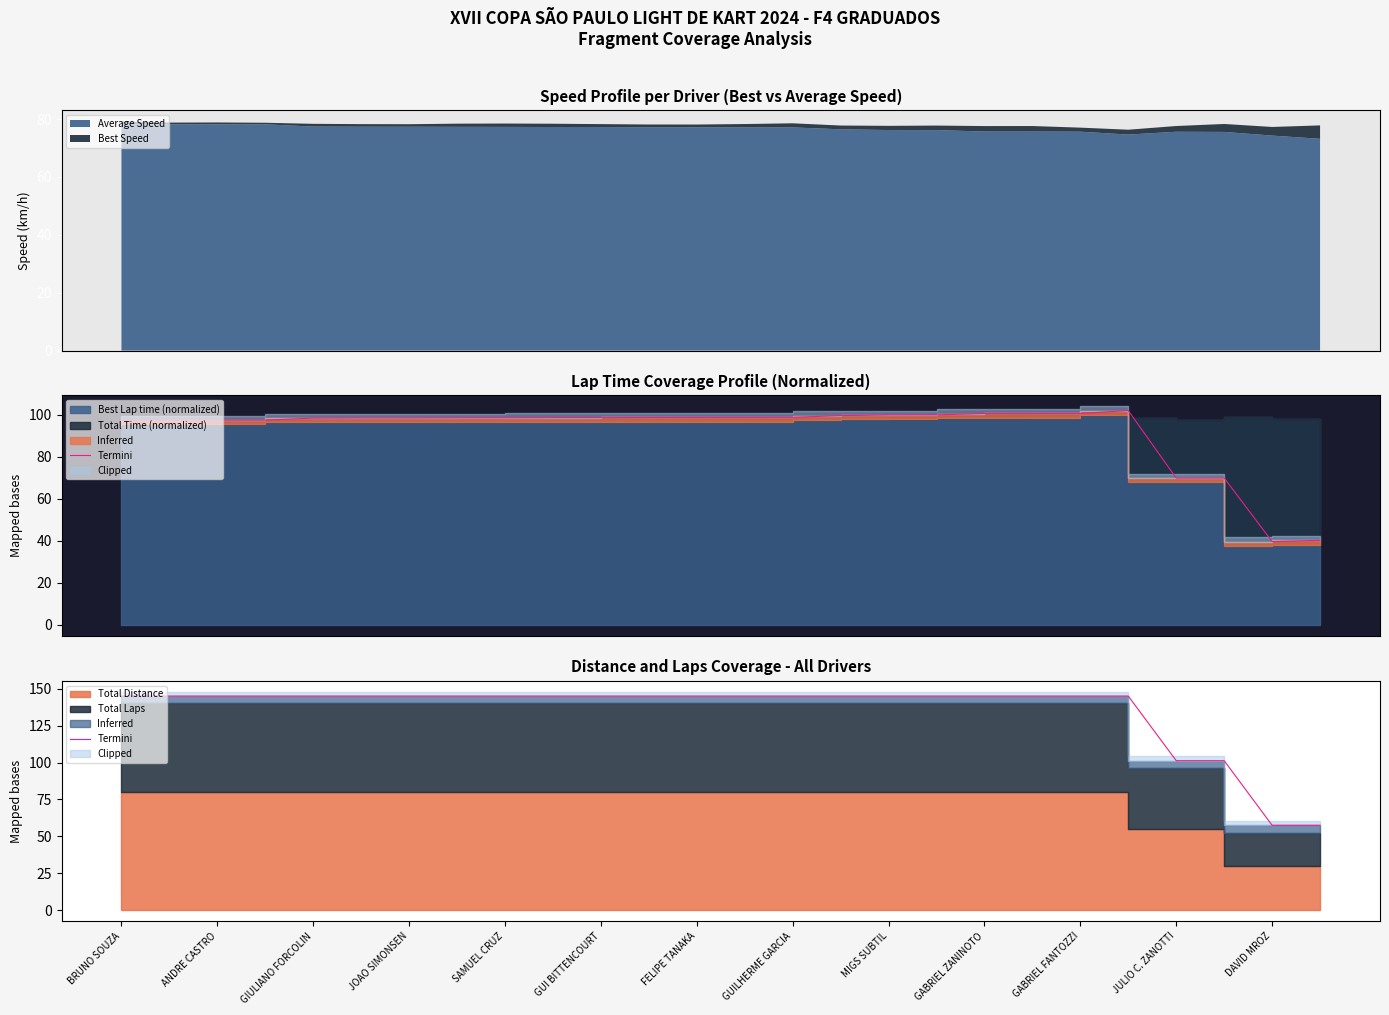

Reading left to right, transcribe all the data shown in this chart.

145.0	145.0	145.0	145.0	145.0	145.0	145.0	145.0	145.0	145.0	145.0	145.0	145.0	145.0	145.0	145.0	145.0	145.0	145.0	145.0	145.0	145.0	101.2	101.2	57.5	57.5